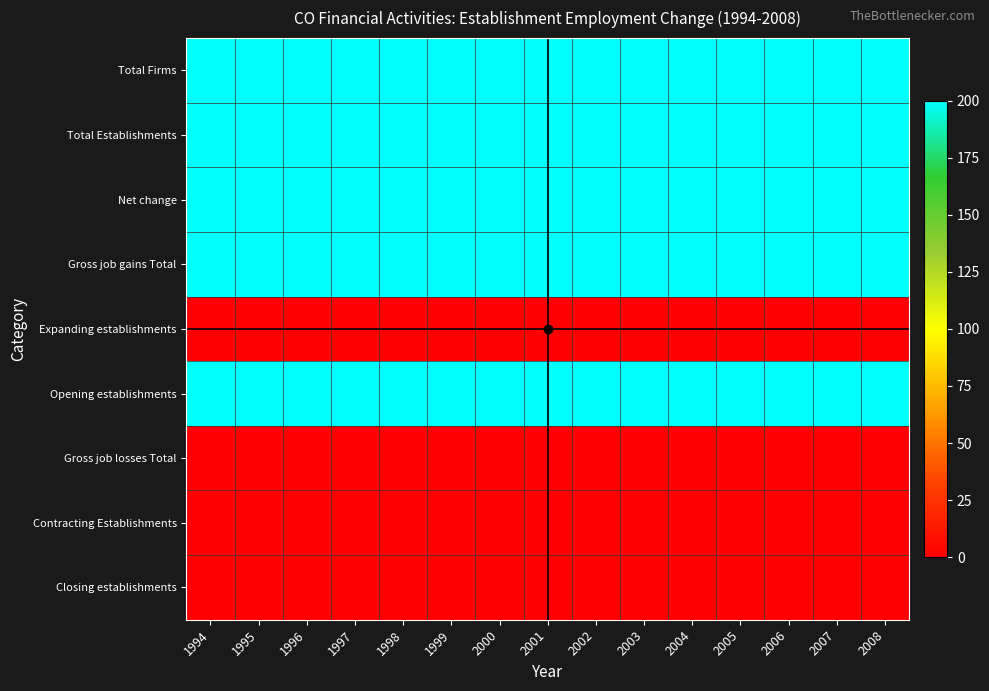

Reading left to right, list all the values displayed in this chart.

Total Firms: 1994=200	1995=200	1996=200	1997=200	1998=200	1999=200	2000=200	2001=200	2002=200	2003=200	2004=200	2005=200	2006=200	2007=200	2008=200
Total Establishments: 1994=200	1995=200	1996=200	1997=200	1998=200	1999=200	2000=200	2001=200	2002=200	2003=200	2004=200	2005=200	2006=200	2007=200	2008=200
Net change: 1994=200	1995=200	1996=200	1997=200	1998=200	1999=200	2000=200	2001=200	2002=200	2003=200	2004=200	2005=200	2006=200	2007=200	2008=200
Gross job gains Total: 1994=200	1995=200	1996=200	1997=200	1998=200	1999=200	2000=200	2001=200	2002=200	2003=200	2004=200	2005=200	2006=200	2007=200	2008=200
Expanding establishments: 1994=0	1995=0	1996=0	1997=0	1998=0	1999=0	2000=0	2001=0	2002=0	2003=0	2004=0	2005=0	2006=0	2007=0	2008=0
Opening establishments: 1994=200	1995=200	1996=200	1997=200	1998=200	1999=200	2000=200	2001=200	2002=200	2003=200	2004=200	2005=200	2006=200	2007=200	2008=200
Gross job losses Total: 1994=0	1995=0	1996=0	1997=0	1998=0	1999=0	2000=0	2001=0	2002=0	2003=0	2004=0	2005=0	2006=0	2007=0	2008=0
Contracting Establishments: 1994=0	1995=0	1996=0	1997=0	1998=0	1999=0	2000=0	2001=0	2002=0	2003=0	2004=0	2005=0	2006=0	2007=0	2008=0
Closing establishments: 1994=0	1995=0	1996=0	1997=0	1998=0	1999=0	2000=0	2001=0	2002=0	2003=0	2004=0	2005=0	2006=0	2007=0	2008=0